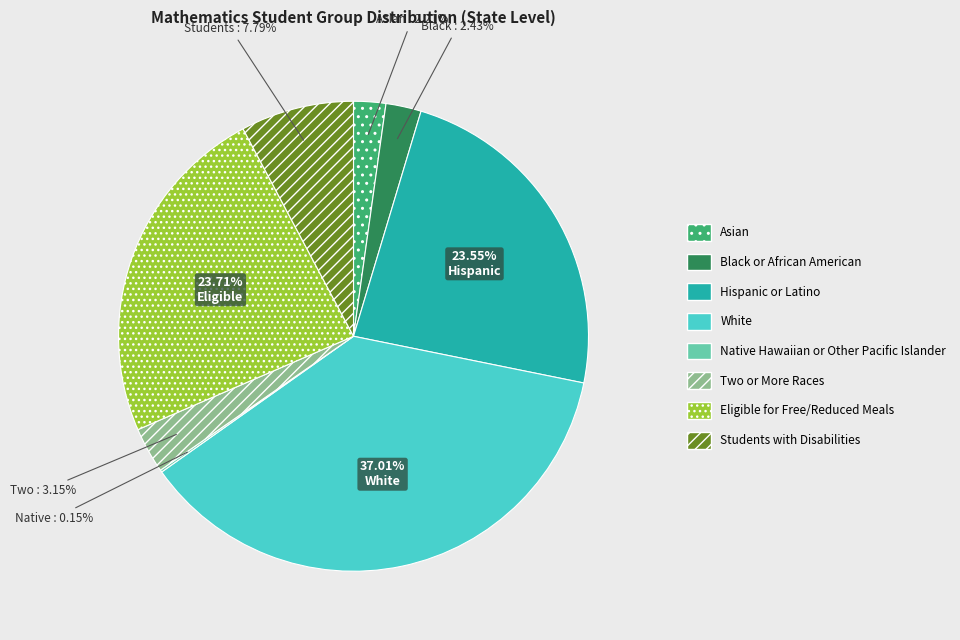

Does any single category account for the majority?

No